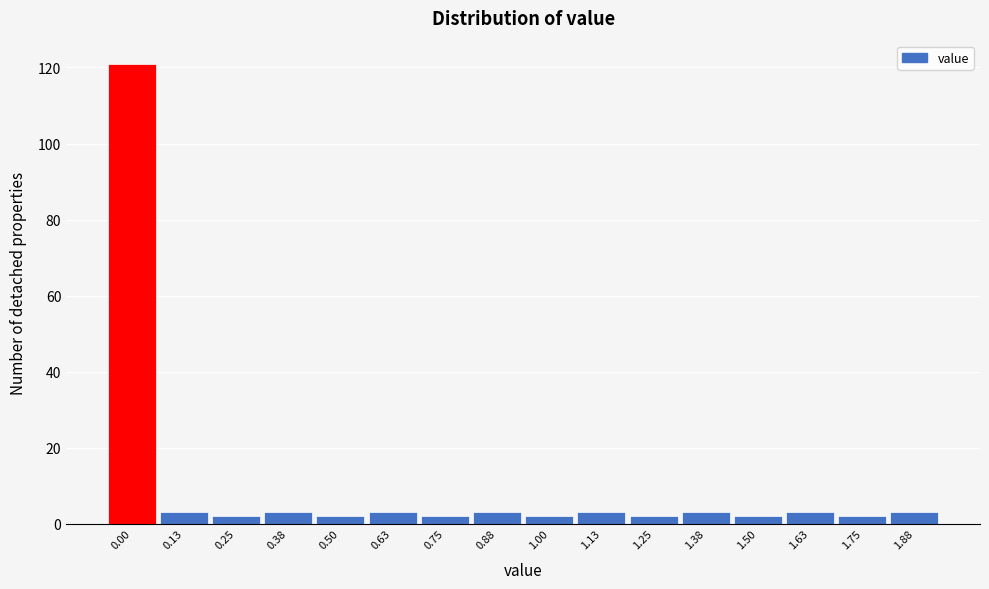

Reading left to right, list all the values displayed in this chart.

0.00=121	0.13=3	0.25=2	0.38=3	0.50=2	0.63=3	0.75=2	0.88=3	1.00=2	1.13=3	1.25=2	1.38=3	1.50=2	1.63=3	1.75=2	1.88=3